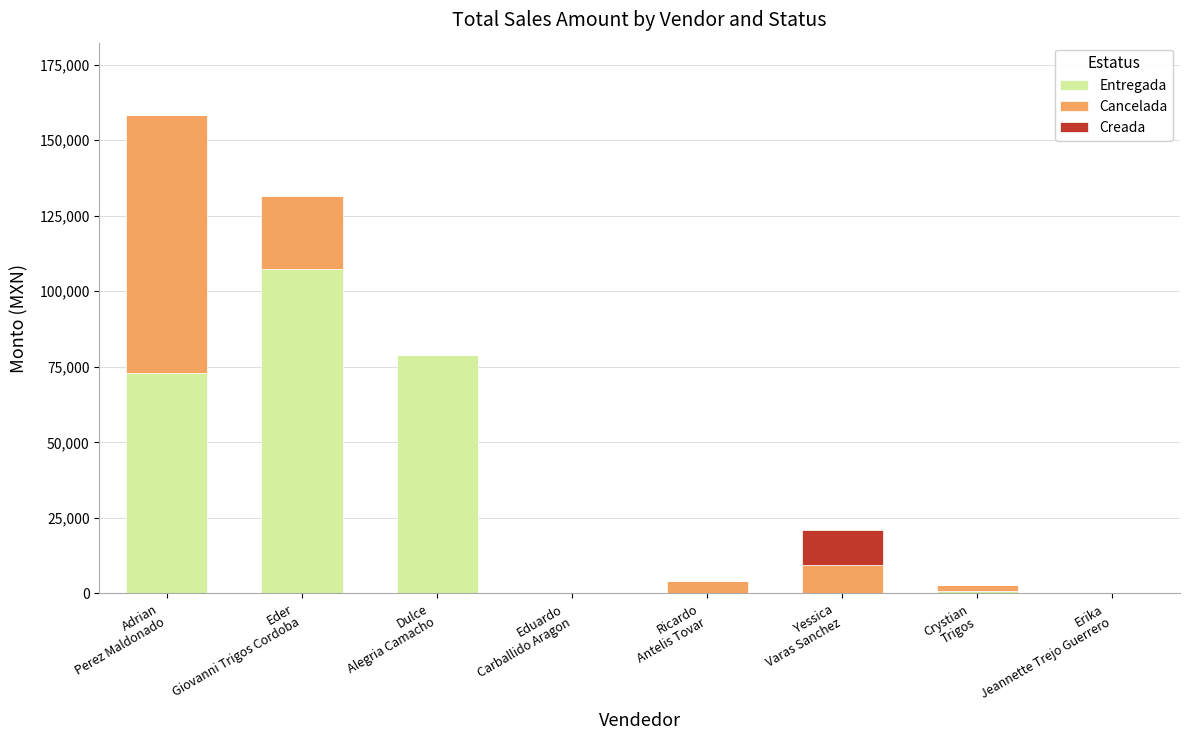

What is the highest value of the Entregada series?

107400.0